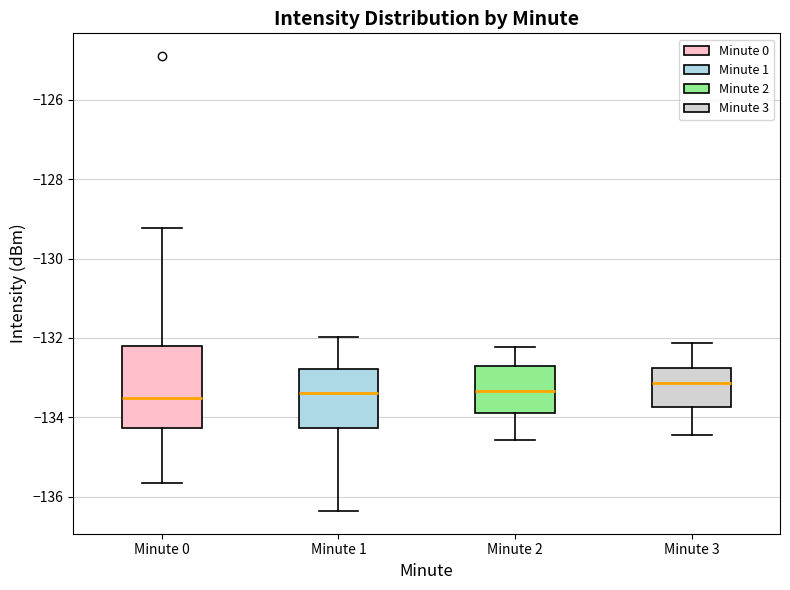

Reading left to right, read every box against the y-axis: the position of its median line, the range the box covers, and the ends of its whiskers. The values are not printed on the chart, so give them approximately, as read against the axis.

Minute 0: median -133.6, box -134.2 to -132.2, whiskers -135.6 to -129.2
Minute 1: median -133.4, box -134.2 to -132.8, whiskers -136.4 to -132.0
Minute 2: median -133.4, box -134.0 to -132.8, whiskers -134.6 to -132.2
Minute 3: median -133.2, box -133.8 to -132.8, whiskers -134.4 to -132.2